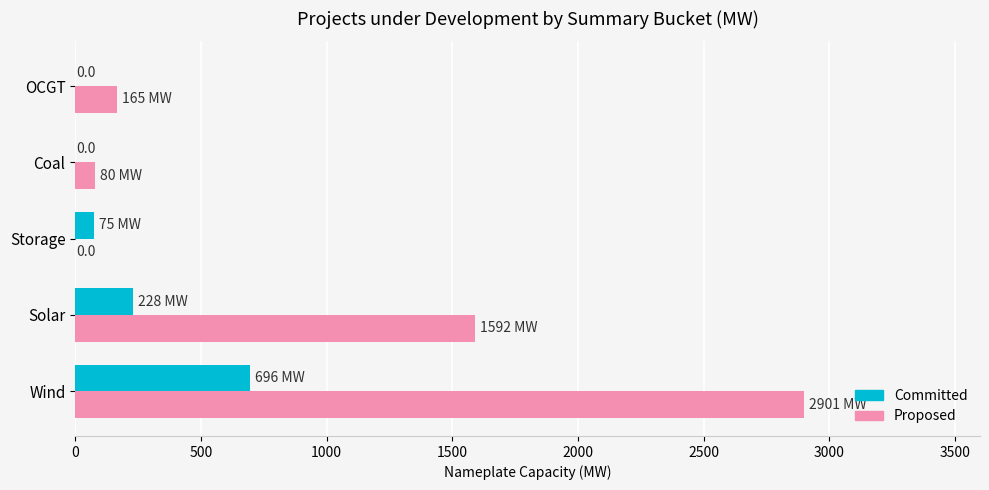

How many series are shown in this chart?

2